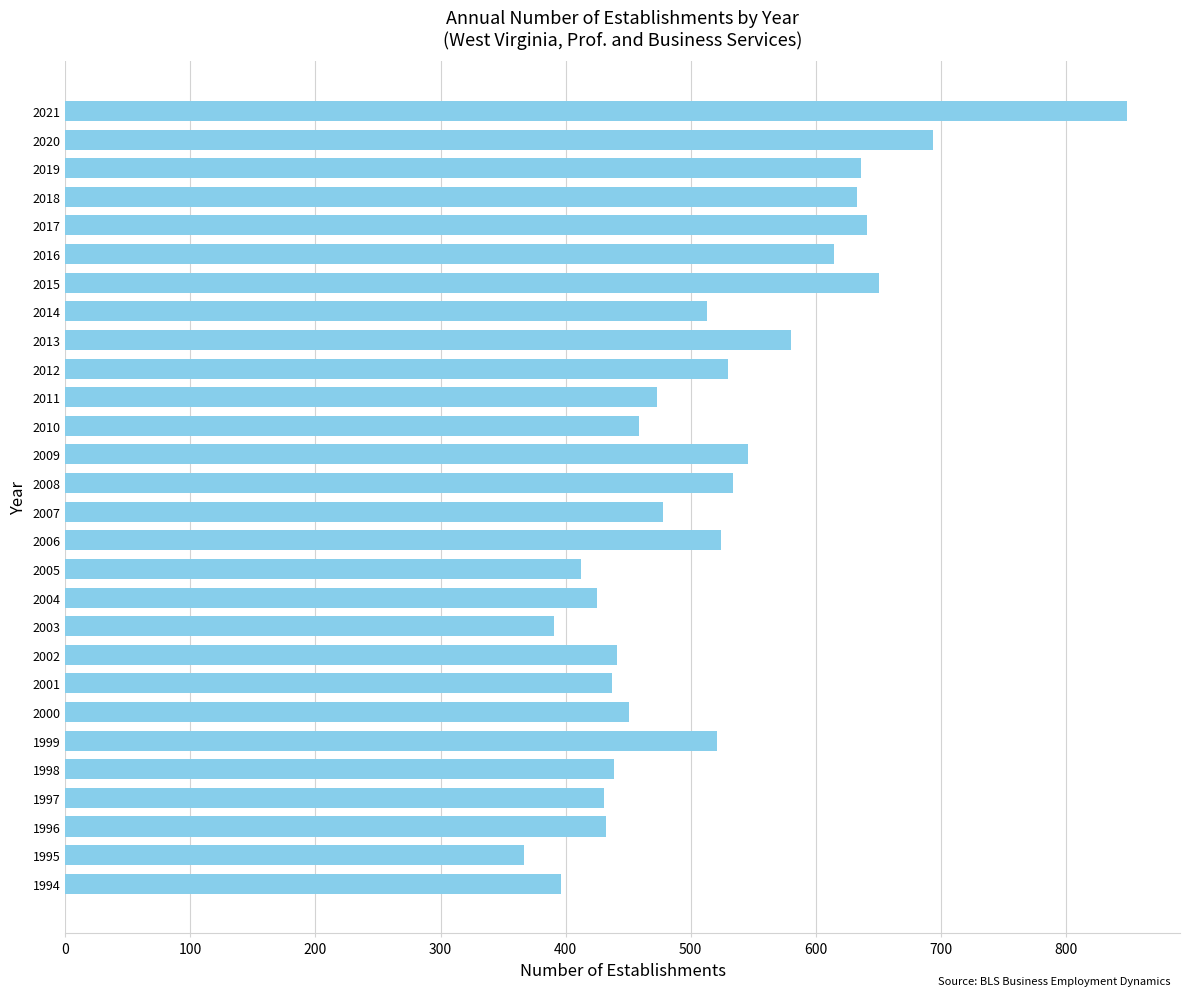

True or false: the data shows 1074 at 2016.

False